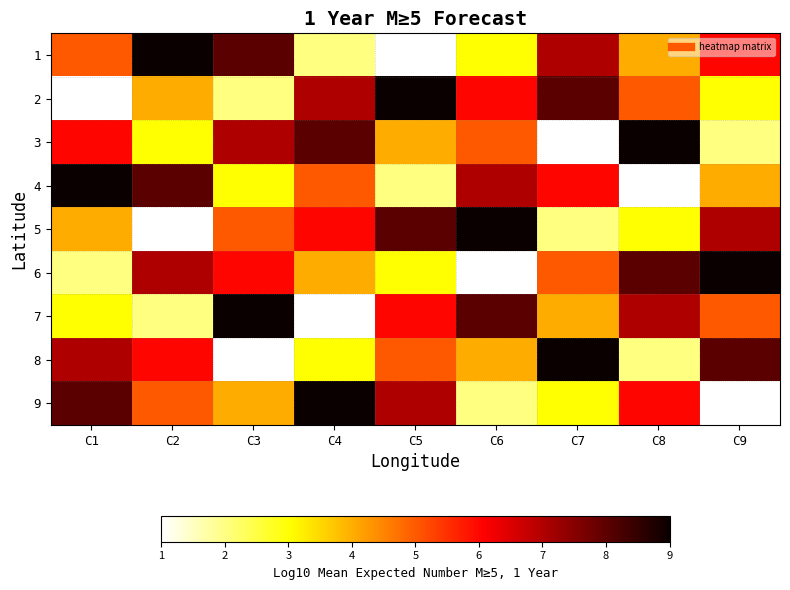

Reading right to left, list all the values displayed in this chart.

1: C9=6	C8=4	C7=7	C6=3	C5=1	C4=2	C3=8	C2=9	C1=5
2: C9=3	C8=5	C7=8	C6=6	C5=9	C4=7	C3=2	C2=4	C1=1
3: C9=2	C8=9	C7=1	C6=5	C5=4	C4=8	C3=7	C2=3	C1=6
4: C9=4	C8=1	C7=6	C6=7	C5=2	C4=5	C3=3	C2=8	C1=9
5: C9=7	C8=3	C7=2	C6=9	C5=8	C4=6	C3=5	C2=1	C1=4
6: C9=9	C8=8	C7=5	C6=1	C5=3	C4=4	C3=6	C2=7	C1=2
7: C9=5	C8=7	C7=4	C6=8	C5=6	C4=1	C3=9	C2=2	C1=3
8: C9=8	C8=2	C7=9	C6=4	C5=5	C4=3	C3=1	C2=6	C1=7
9: C9=1	C8=6	C7=3	C6=2	C5=7	C4=9	C3=4	C2=5	C1=8